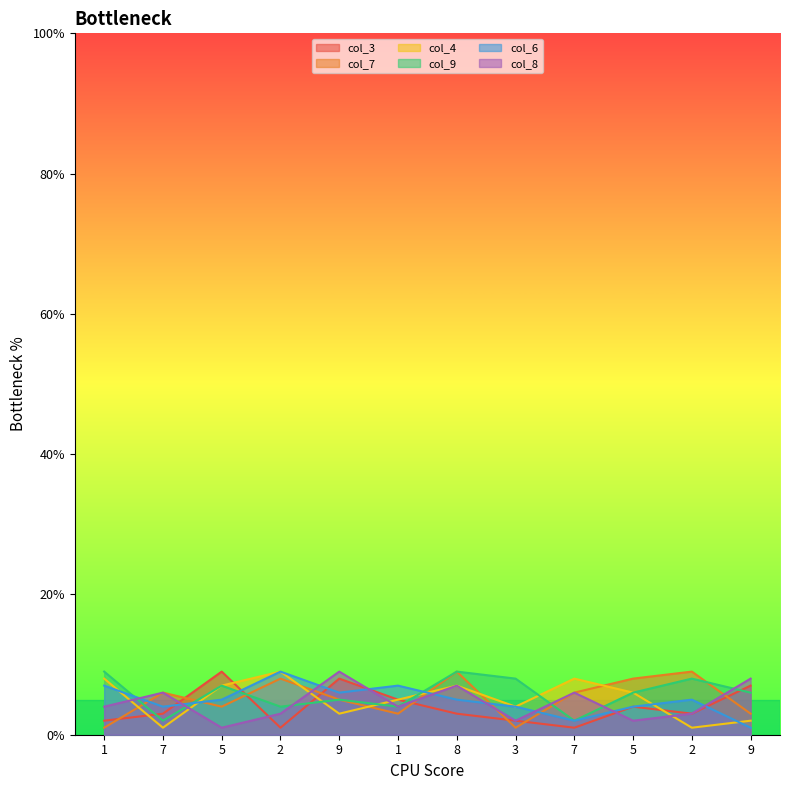

What is the label of the 1st point from the right?

9